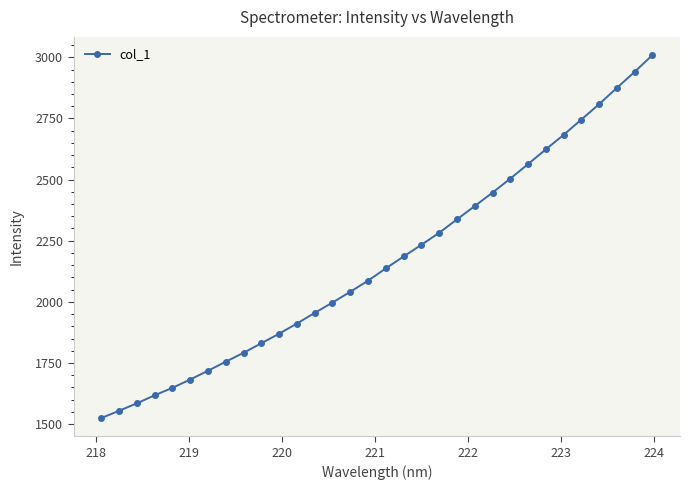

How many categories are shown in the chart?

32